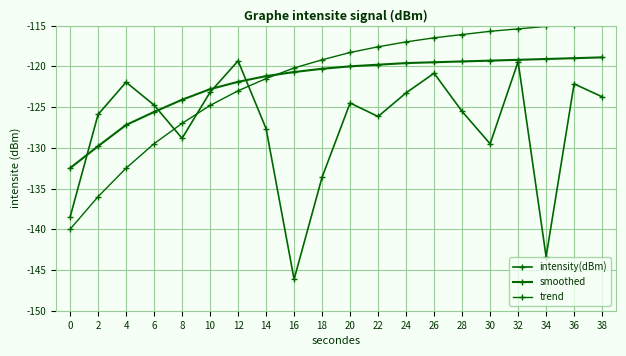

How many series are shown in this chart?

3